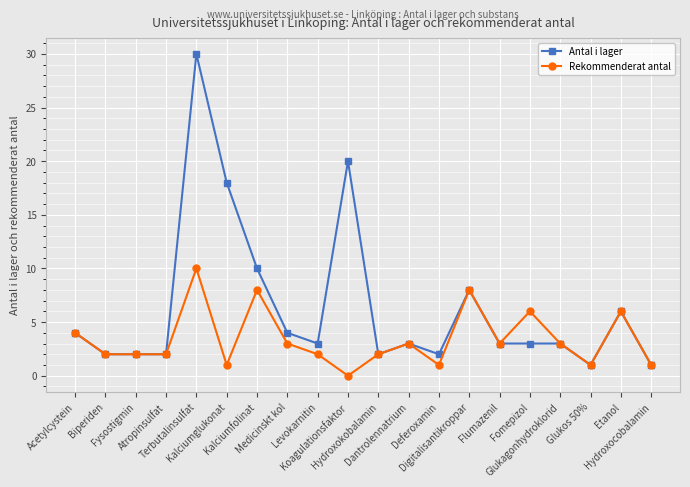

At how many categories does at least one series exceed 9?

4